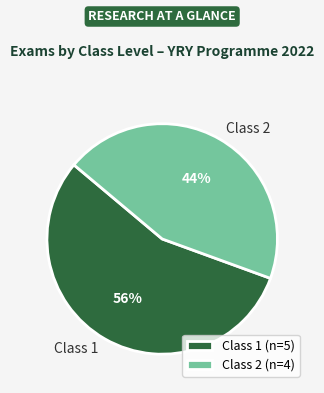

What percentage is the Class 2 slice, to the nearest percent?

44%